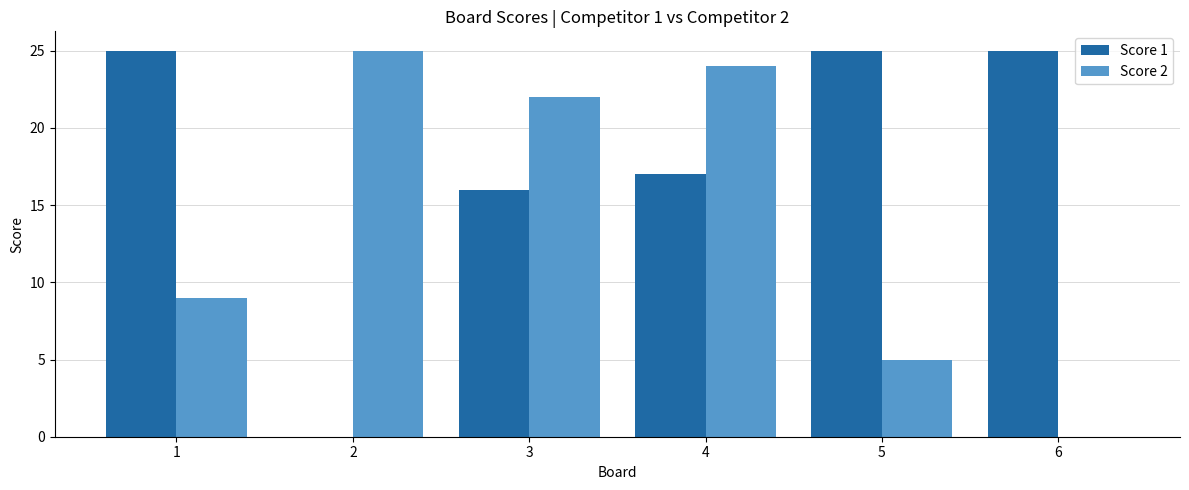

Reading left to right, list all the values displayed in this chart.

Score 1: 25	0	16	17	25	25
Score 2: 9	25	22	24	5	0